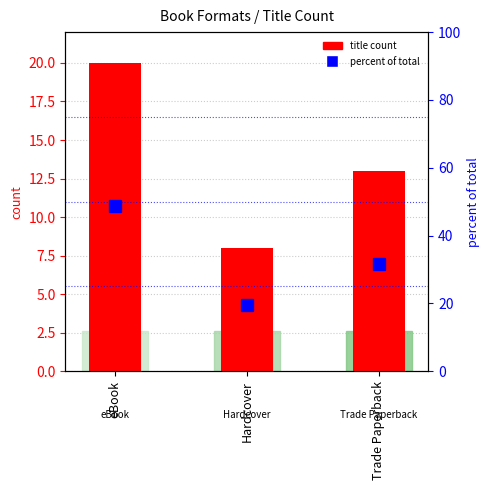

At which label does title count first exceed 13?

eBook